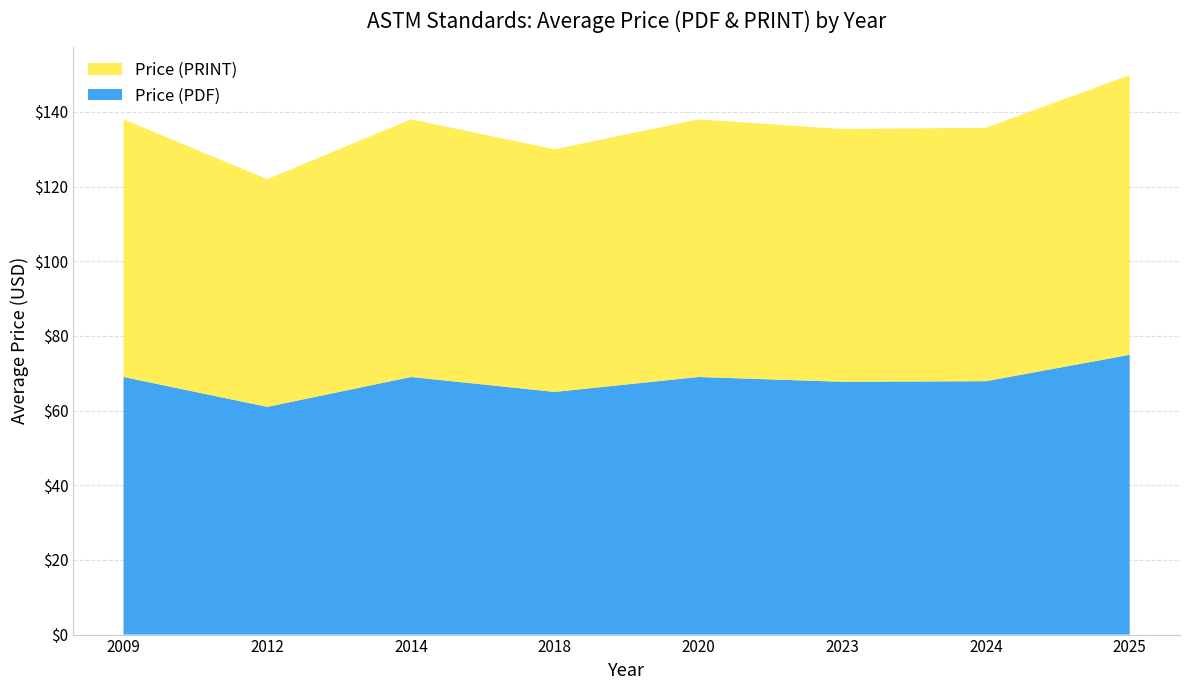

Does the chart have visible grid lines?

Yes